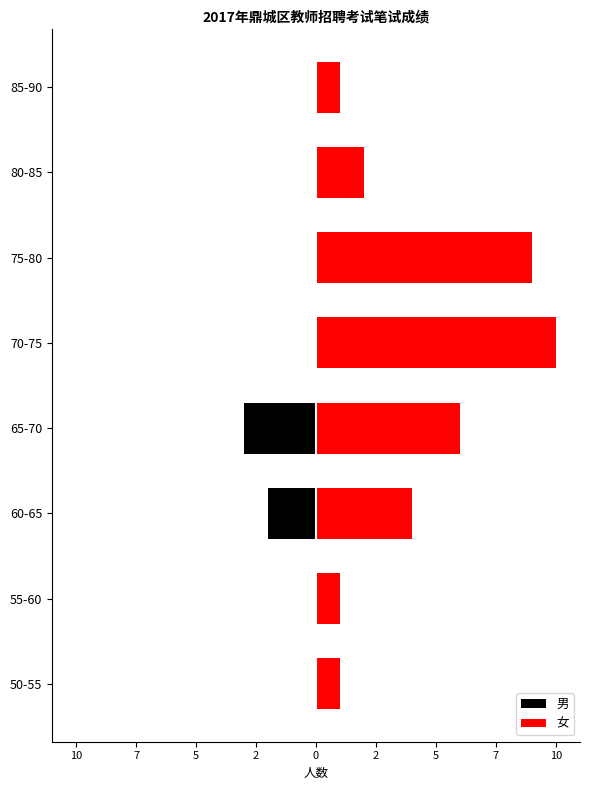

At how many categories does at least one series exceed 1?

5